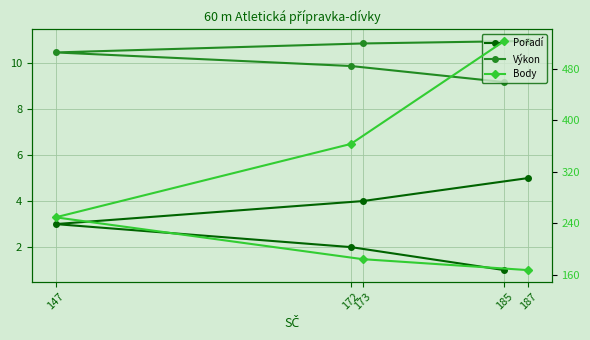

List the series in order of their peak value, highest first.

Body, Výkon, Pořadí